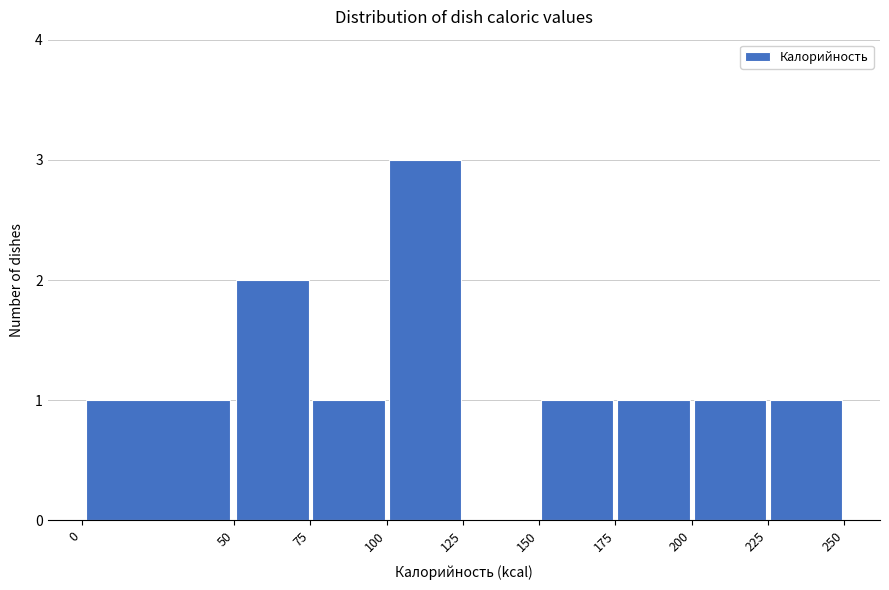

What is the height of the bar covering 225 to 250 on the x-axis? The values are not printed on the chart, so give them approximately, as read against the axis.

1